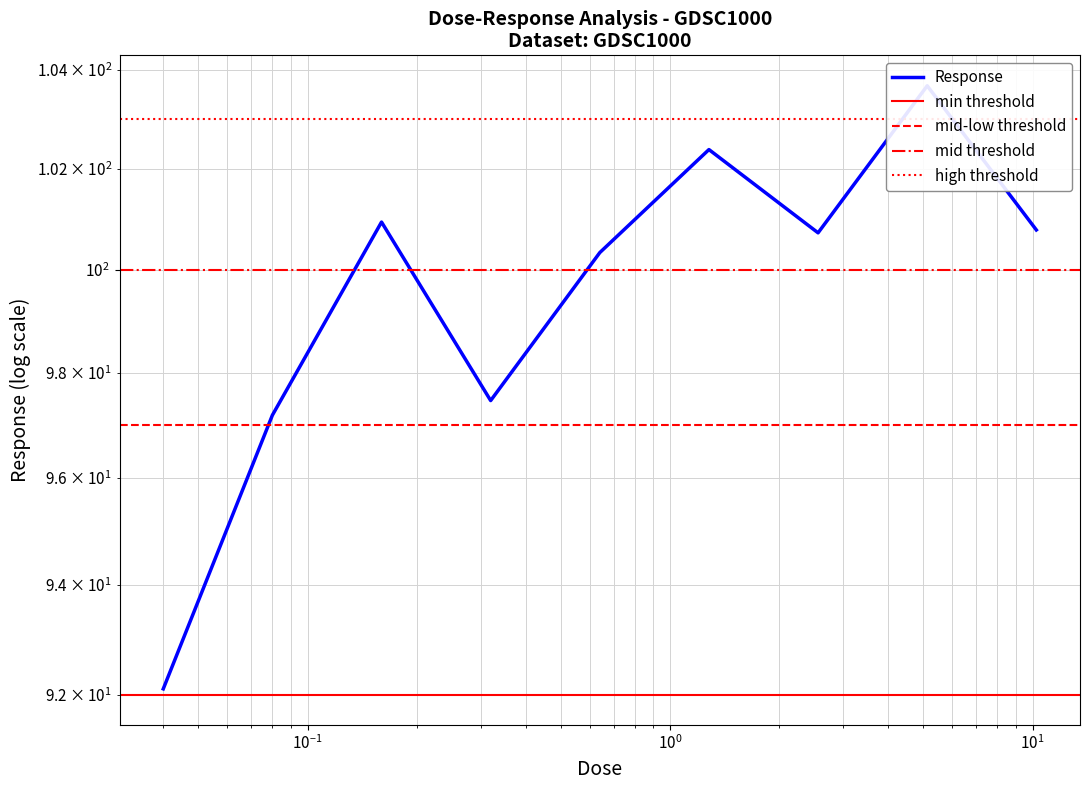

At which category does the chart reach its peak across all series?

5.12